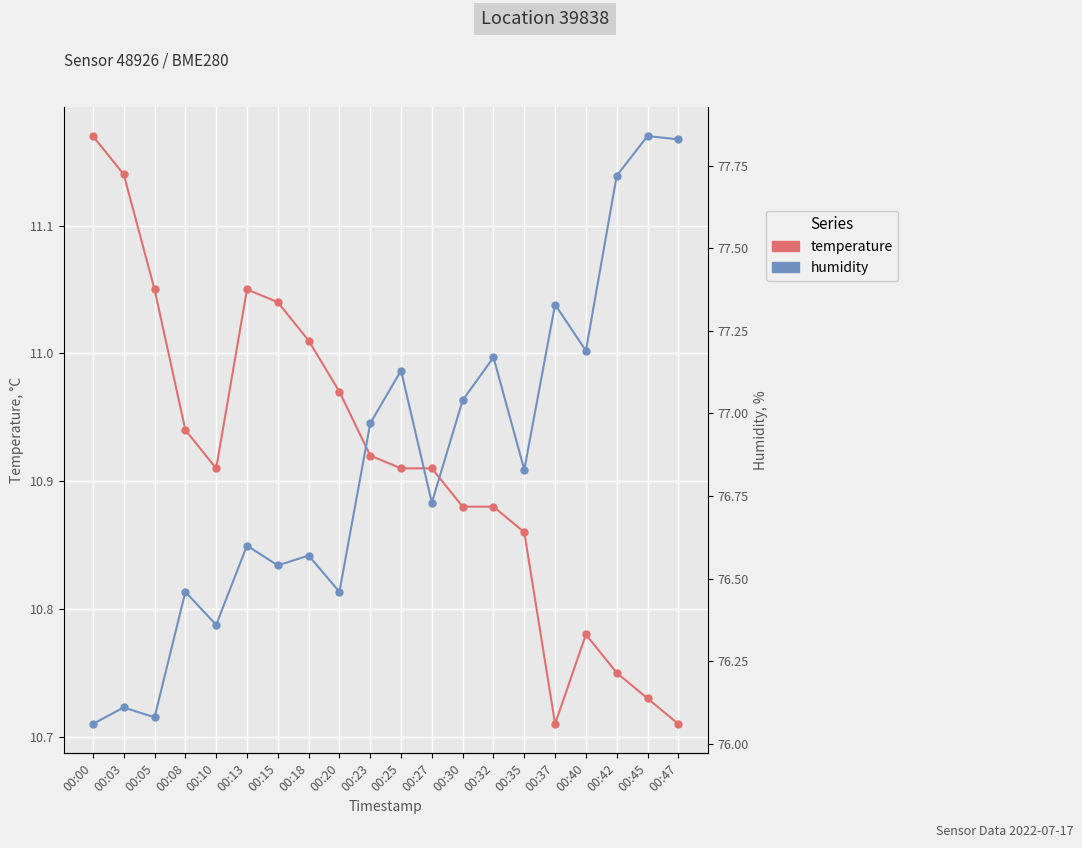

What is the average value of the humidity series?

76.9